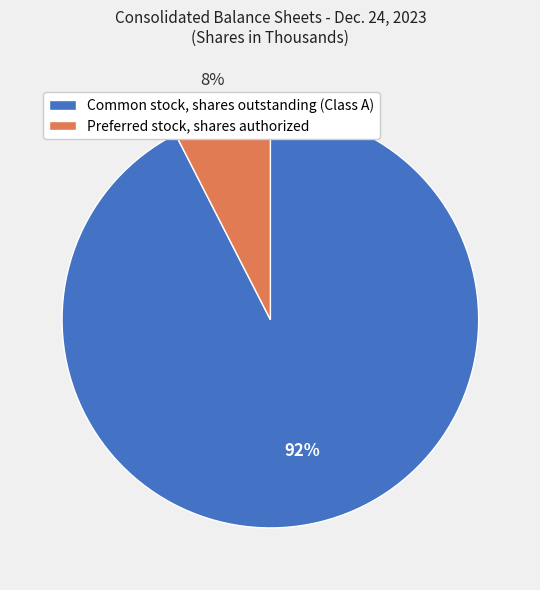

Combined, do Preferred stock, shares authorized and Common stock, shares outstanding (Class A) account for over 50%?

Yes